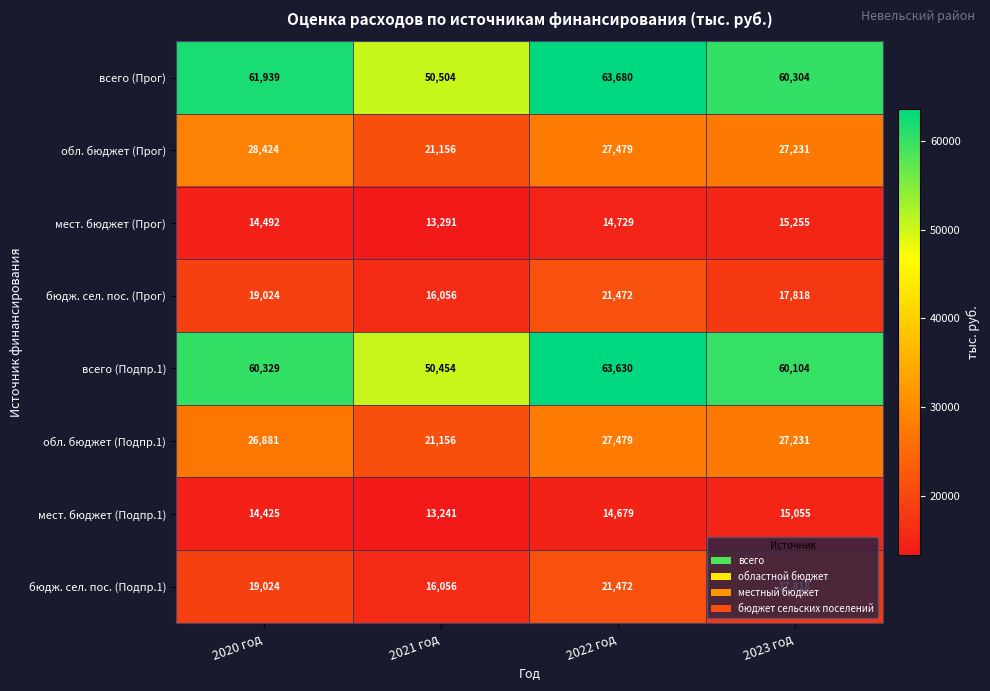

The обл. бюджет (Подпр.1) series shows 26881 at 2020 год. True or false?

True